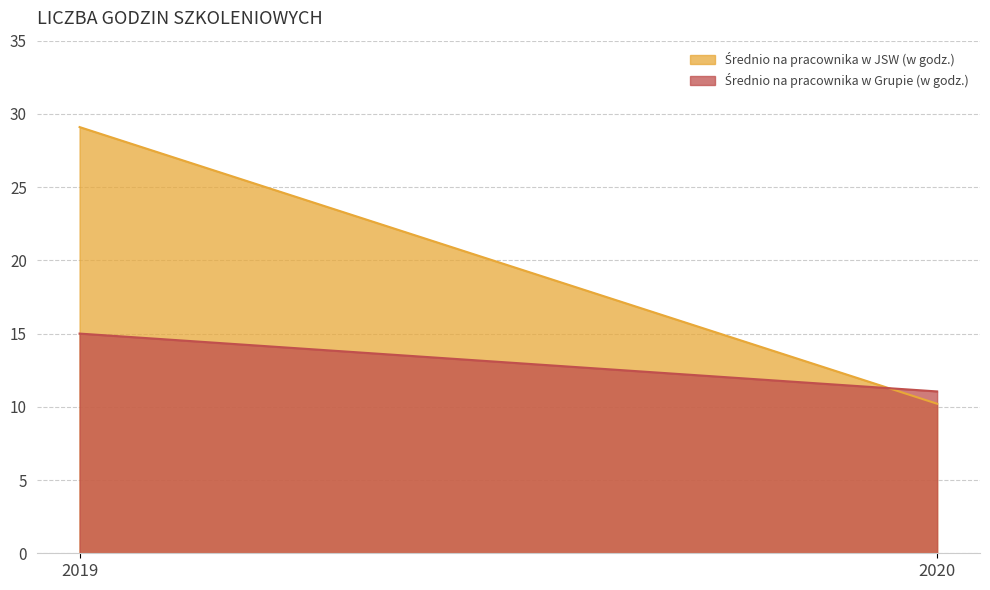

How many data points does each series have?

2